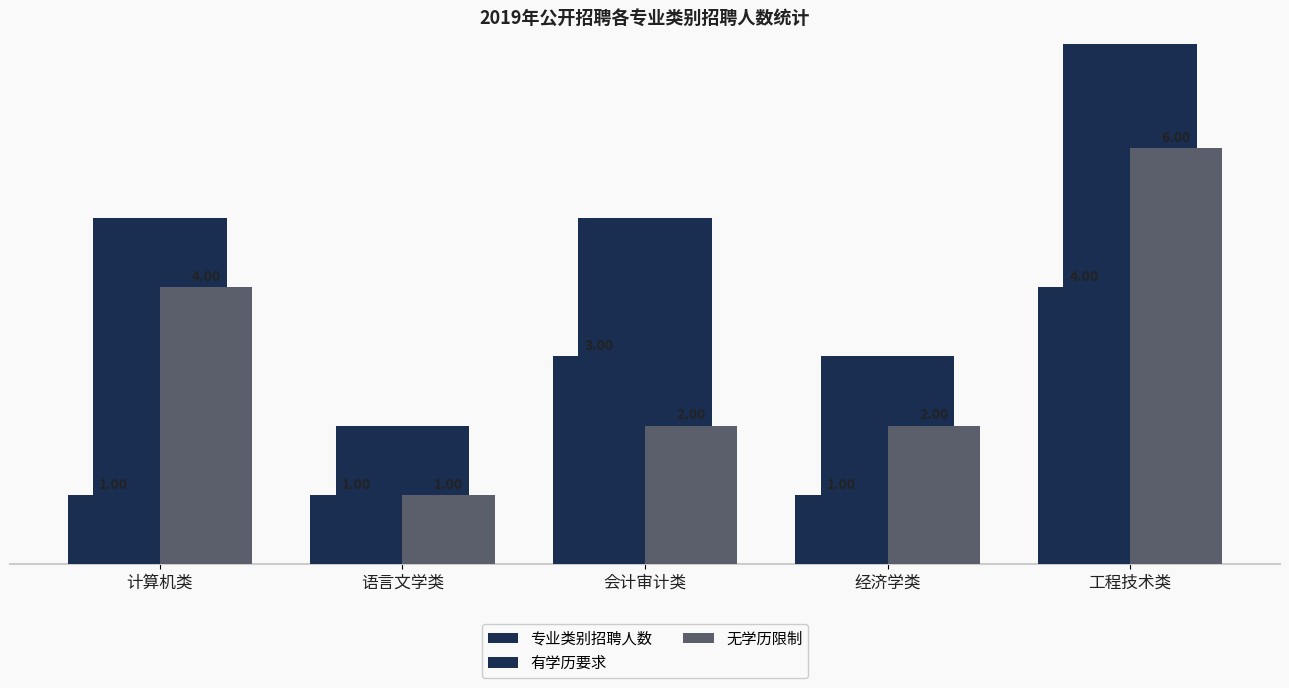

List the series in order of their overall mean, lowest first.

有学历要求, 无学历限制, 专业类别招聘人数